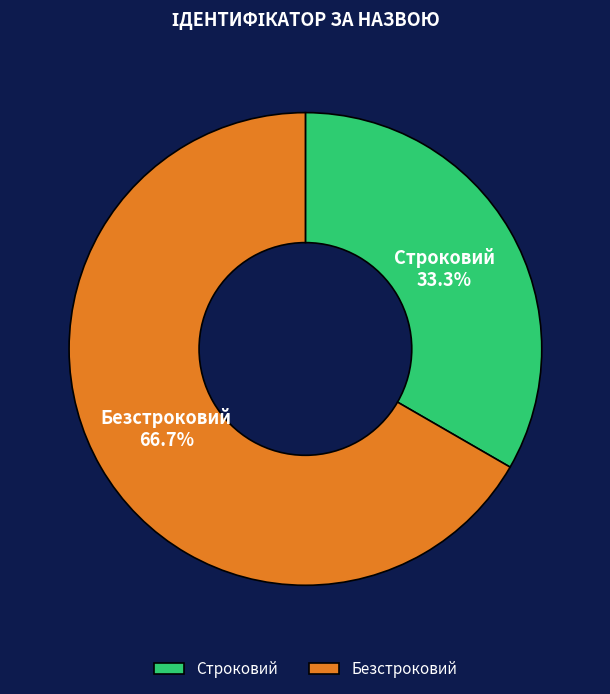

Which category has the smallest portion of the pie?

Строковий